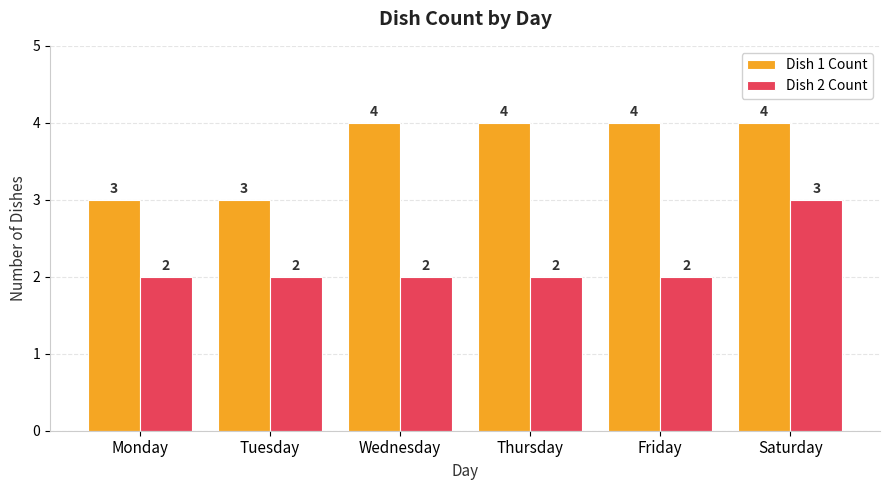

How many distinct data groups are displayed?

2